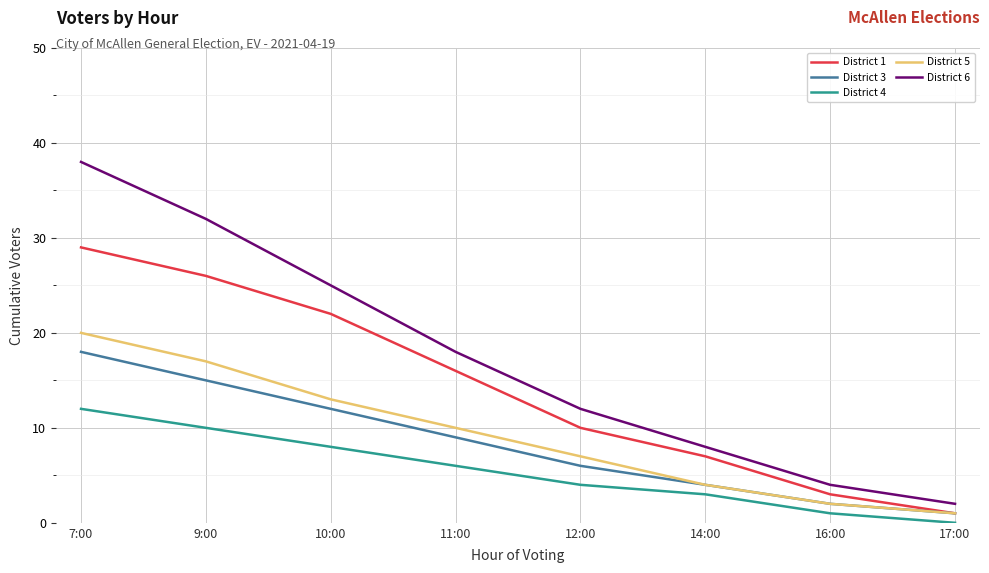

List the series in order of their peak value, highest first.

District 6, District 1, District 5, District 3, District 4